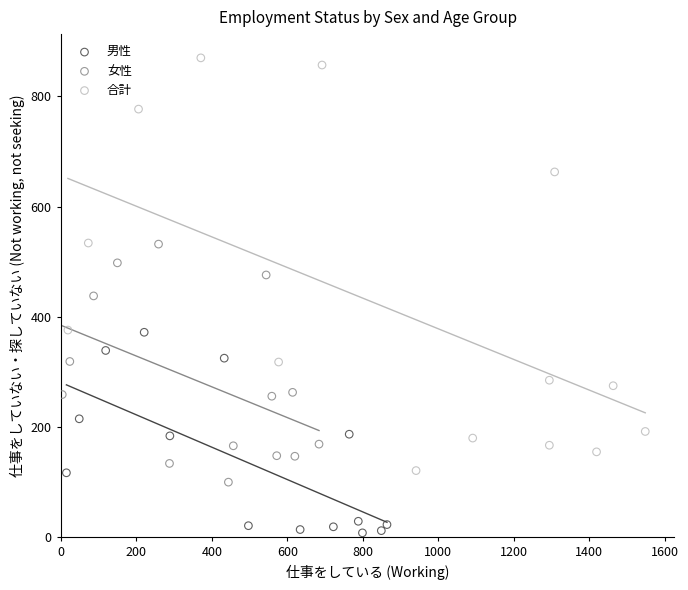

What are all the series names shown in the legend?

男性, 女性, 合計